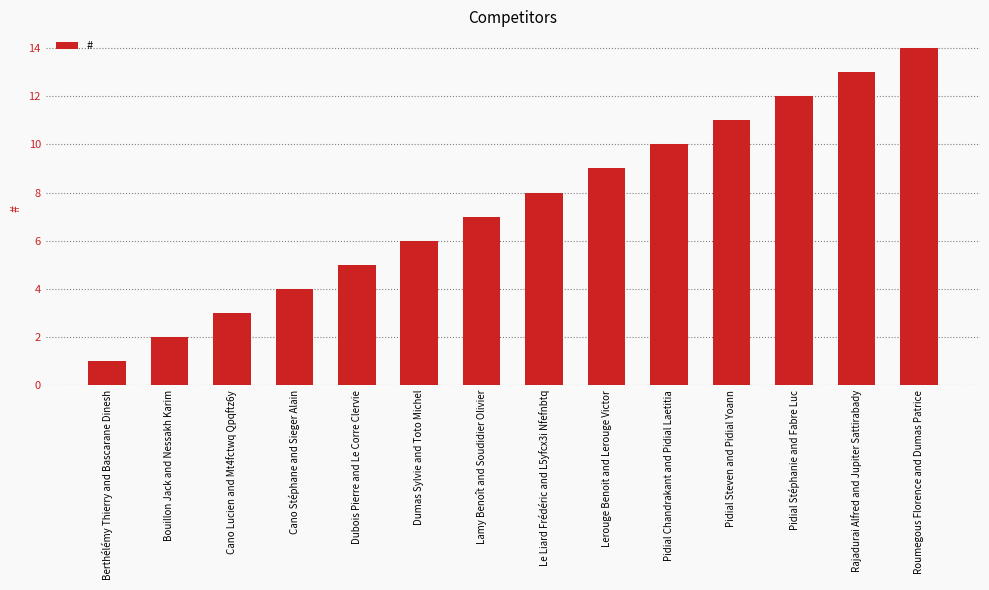

Where is the data nearest to the value 7?

Lamy Benoît and Soudidier Olivier